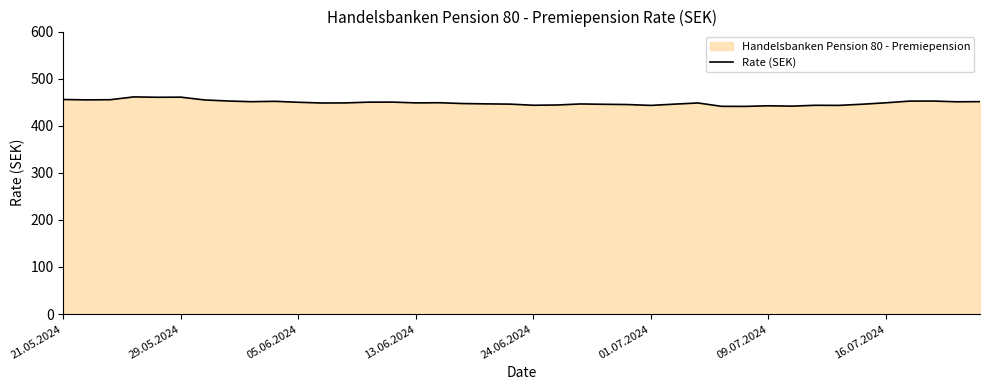

What is the difference between the maximum and second lowest values?

20.0